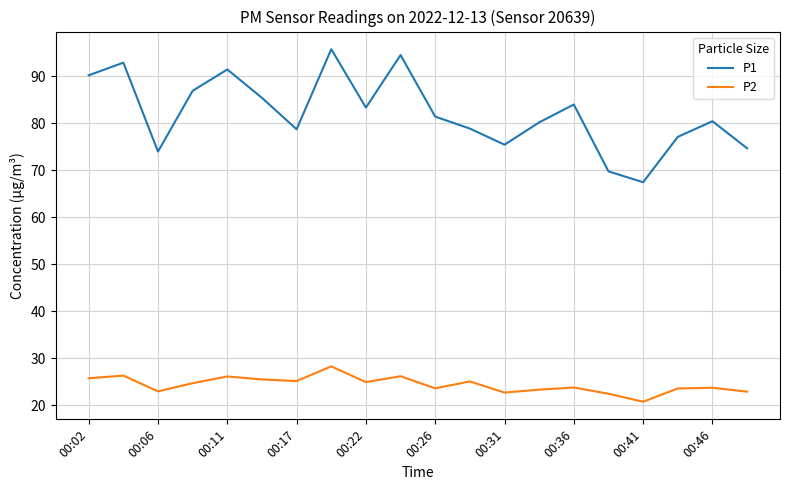

True or false: P2 and P1 intersect in this chart.

False